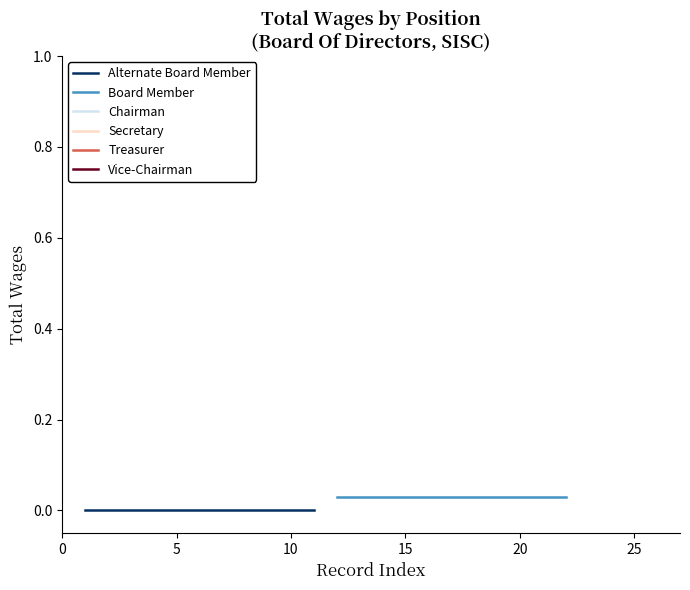

At how many categories does at least one series exceed 0?

11